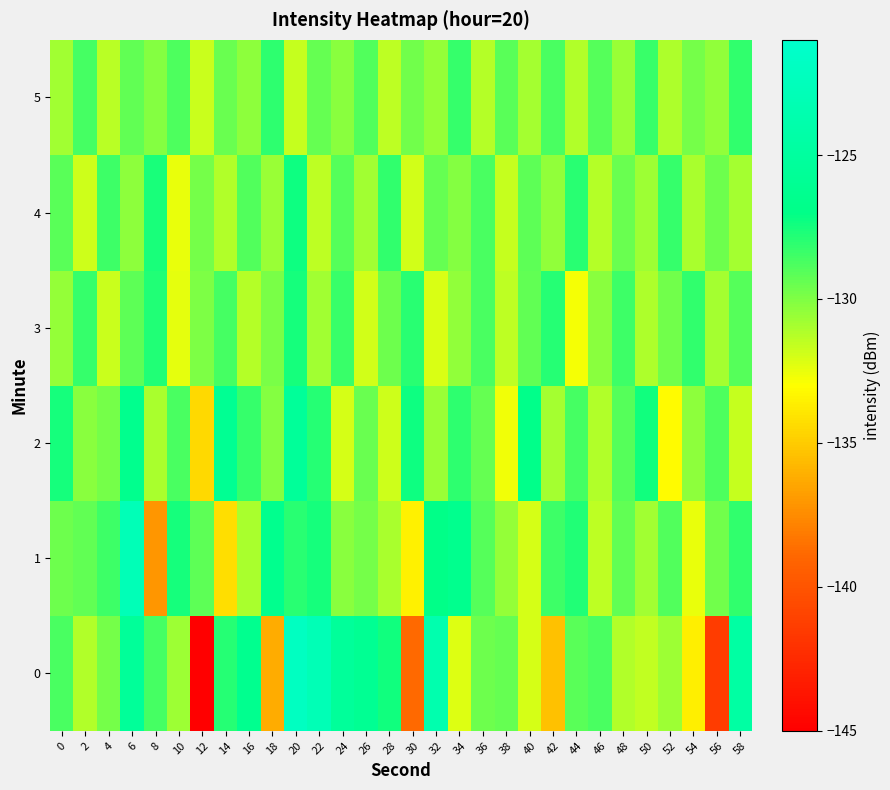

What is the smallest value displayed?

-144.9